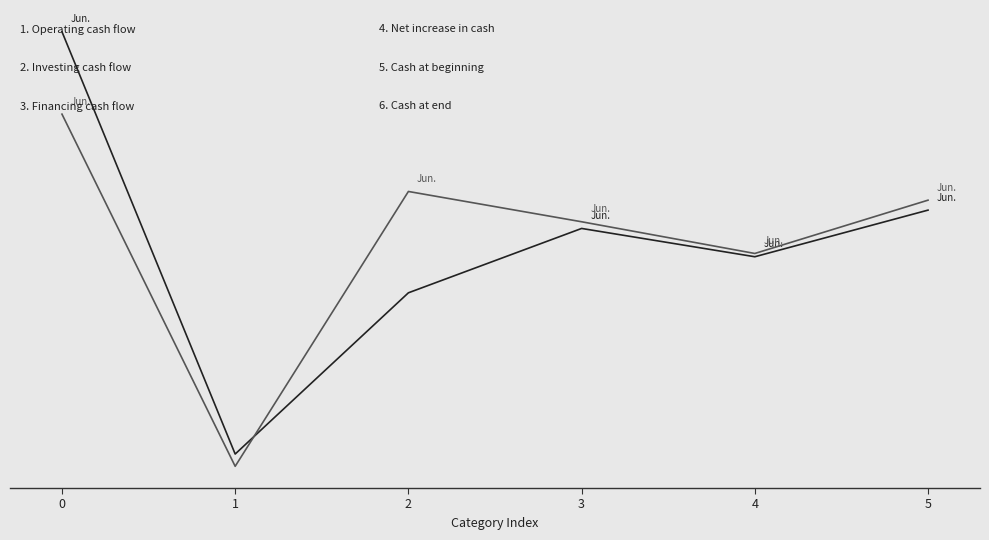

Reading left to right, list all the values displayed in this chart.

Jun. 30, 2021: 206020	-151529	-15020	39471	15517	54988
Jun. 30, 2020: 136254	-161903	70780	45131	18286	63417